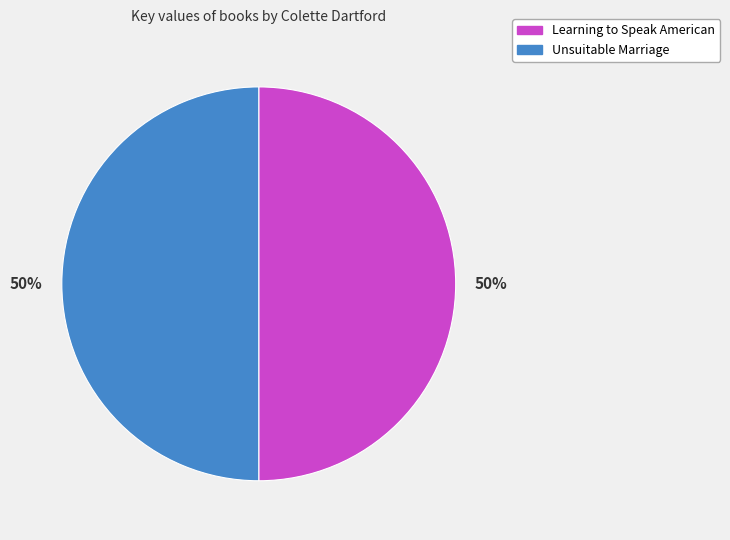

Is it true that Unsuitable Marriage is 50% of the pie?

True